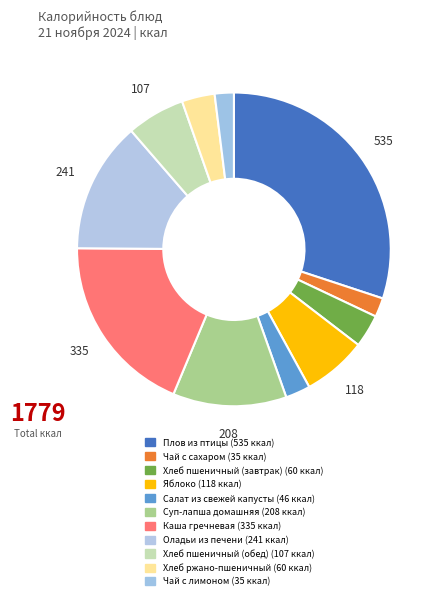

Is it true that Чай с лимоном is 2% of the pie?

True